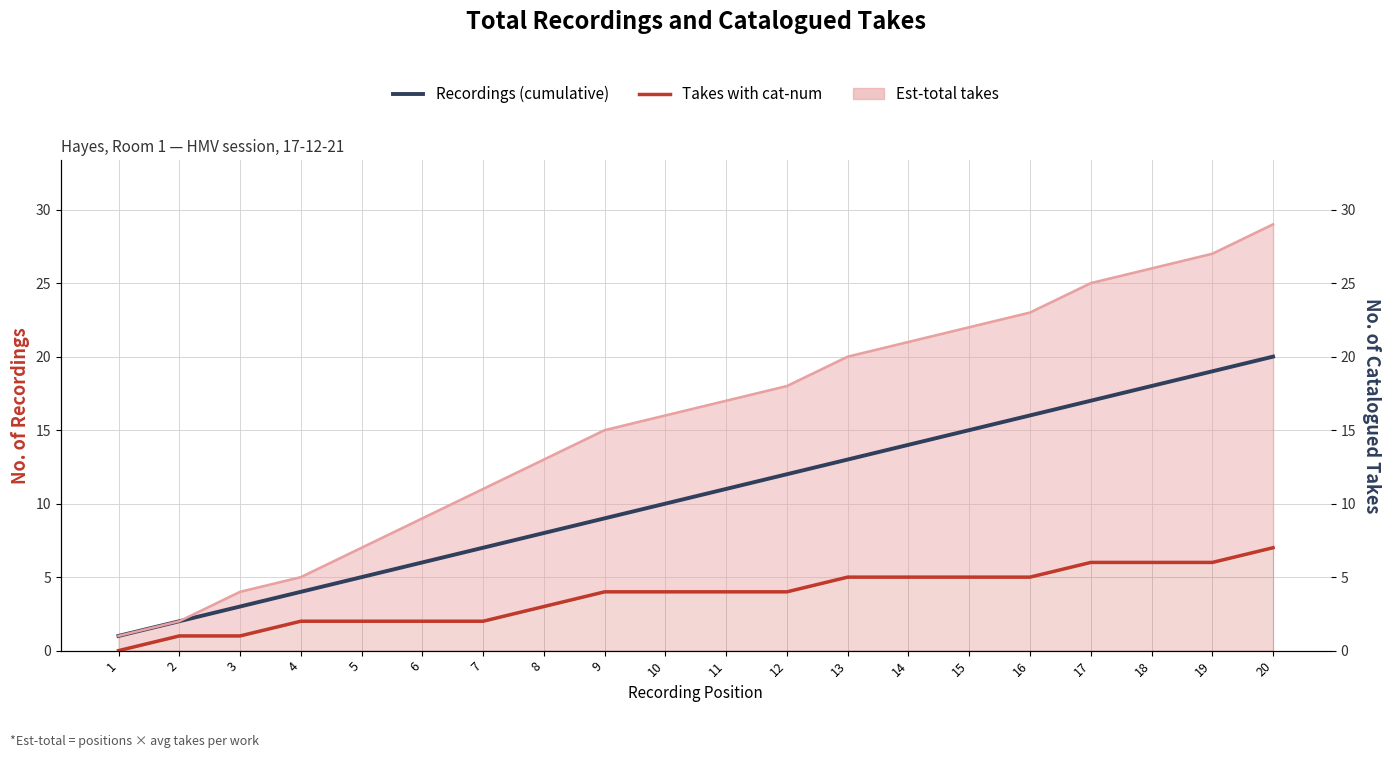

What is the maximum value for Recordings (cumulative)?

20